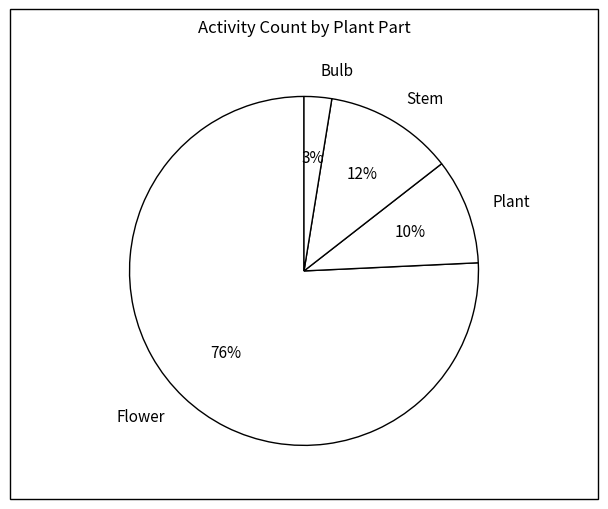

Rank the categories by value from highest to lowest.

Flower, Stem, Plant, Bulb